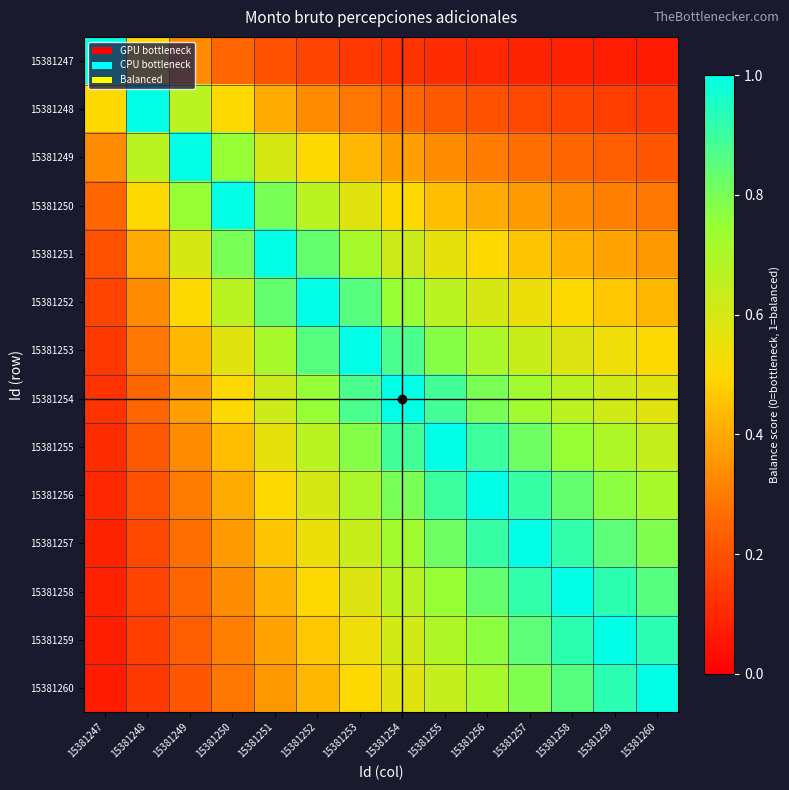

Reading left to right, extract all data points from this chart.

15381247: 15381247=1.0	15381248=0.5	15381249=0.3	15381250=0.2	15381251=0.2	15381252=0.2	15381253=0.1	15381254=0.1	15381255=0.1	15381256=0.1	15381257=0.1	15381258=0.1	15381259=0.1	15381260=0.1
15381248: 15381247=0.5	15381248=1.0	15381249=0.7	15381250=0.5	15381251=0.4	15381252=0.3	15381253=0.3	15381254=0.2	15381255=0.2	15381256=0.2	15381257=0.2	15381258=0.2	15381259=0.2	15381260=0.1
15381249: 15381247=0.3	15381248=0.7	15381249=1.0	15381250=0.8	15381251=0.6	15381252=0.5	15381253=0.4	15381254=0.4	15381255=0.3	15381256=0.3	15381257=0.3	15381258=0.2	15381259=0.2	15381260=0.2
15381250: 15381247=0.2	15381248=0.5	15381249=0.8	15381250=1.0	15381251=0.8	15381252=0.7	15381253=0.6	15381254=0.5	15381255=0.4	15381256=0.4	15381257=0.4	15381258=0.3	15381259=0.3	15381260=0.3
15381251: 15381247=0.2	15381248=0.4	15381249=0.6	15381250=0.8	15381251=1.0	15381252=0.8	15381253=0.7	15381254=0.6	15381255=0.6	15381256=0.5	15381257=0.5	15381258=0.4	15381259=0.4	15381260=0.4
15381252: 15381247=0.2	15381248=0.3	15381249=0.5	15381250=0.7	15381251=0.8	15381252=1.0	15381253=0.9	15381254=0.8	15381255=0.7	15381256=0.6	15381257=0.5	15381258=0.5	15381259=0.5	15381260=0.4
15381253: 15381247=0.1	15381248=0.3	15381249=0.4	15381250=0.6	15381251=0.7	15381252=0.9	15381253=1.0	15381254=0.9	15381255=0.8	15381256=0.7	15381257=0.6	15381258=0.6	15381259=0.5	15381260=0.5
15381254: 15381247=0.1	15381248=0.2	15381249=0.4	15381250=0.5	15381251=0.6	15381252=0.8	15381253=0.9	15381254=1.0	15381255=0.9	15381256=0.8	15381257=0.7	15381258=0.7	15381259=0.6	15381260=0.6
15381255: 15381247=0.1	15381248=0.2	15381249=0.3	15381250=0.4	15381251=0.6	15381252=0.7	15381253=0.8	15381254=0.9	15381255=1.0	15381256=0.9	15381257=0.8	15381258=0.8	15381259=0.7	15381260=0.6
15381256: 15381247=0.1	15381248=0.2	15381249=0.3	15381250=0.4	15381251=0.5	15381252=0.6	15381253=0.7	15381254=0.8	15381255=0.9	15381256=1.0	15381257=0.9	15381258=0.8	15381259=0.8	15381260=0.7
15381257: 15381247=0.1	15381248=0.2	15381249=0.3	15381250=0.4	15381251=0.5	15381252=0.5	15381253=0.6	15381254=0.7	15381255=0.8	15381256=0.9	15381257=1.0	15381258=0.9	15381259=0.8	15381260=0.8
15381258: 15381247=0.1	15381248=0.2	15381249=0.2	15381250=0.3	15381251=0.4	15381252=0.5	15381253=0.6	15381254=0.7	15381255=0.8	15381256=0.8	15381257=0.9	15381258=1.0	15381259=0.9	15381260=0.9
15381259: 15381247=0.1	15381248=0.2	15381249=0.2	15381250=0.3	15381251=0.4	15381252=0.5	15381253=0.5	15381254=0.6	15381255=0.7	15381256=0.8	15381257=0.8	15381258=0.9	15381259=1.0	15381260=0.9
15381260: 15381247=0.1	15381248=0.1	15381249=0.2	15381250=0.3	15381251=0.4	15381252=0.4	15381253=0.5	15381254=0.6	15381255=0.6	15381256=0.7	15381257=0.8	15381258=0.9	15381259=0.9	15381260=1.0